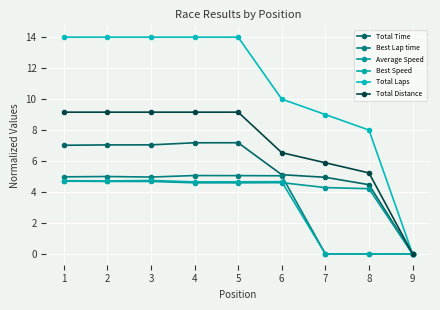

What is the approximate value of Total Time at 2?

7.0